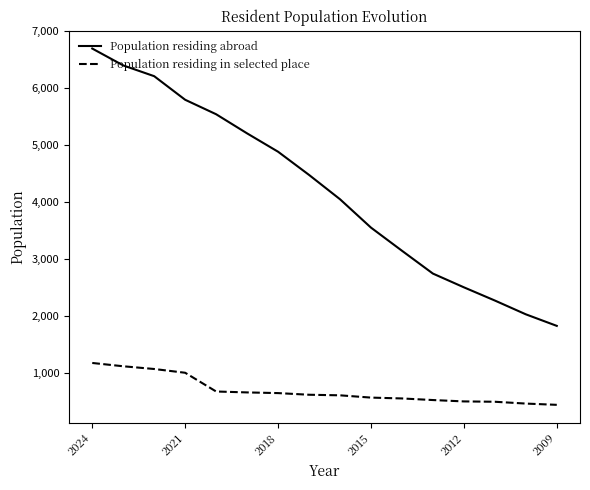

Which series has the largest total across all categories?

Population residing abroad